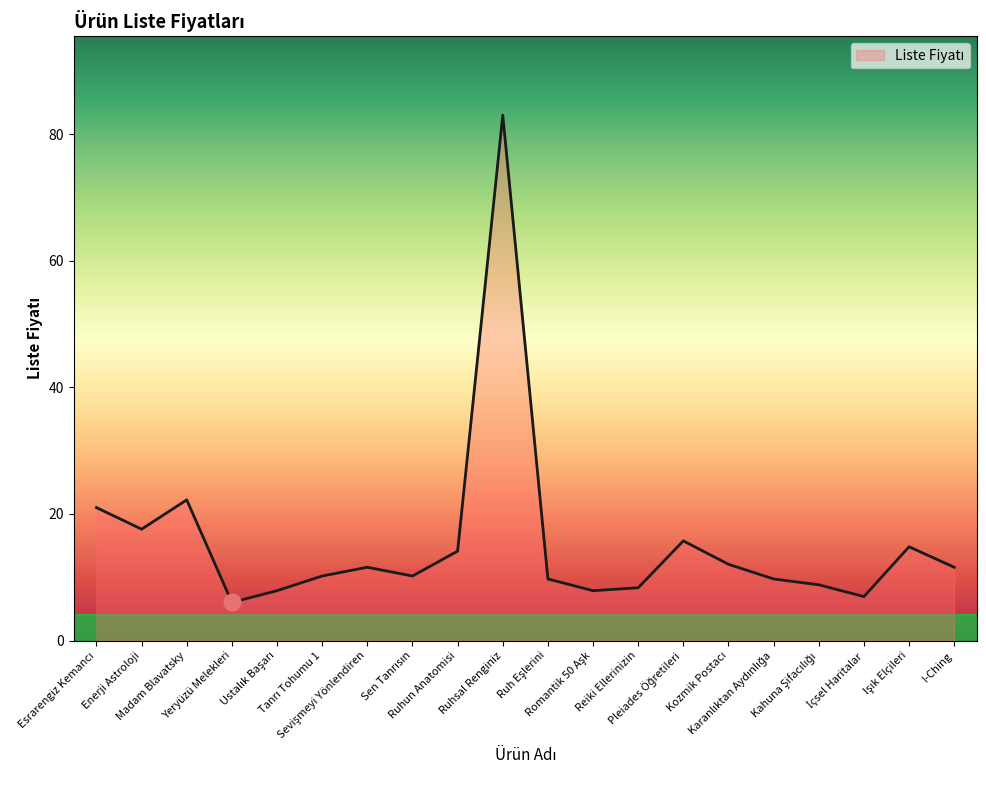

What is the minimum value shown in the chart?

6.0